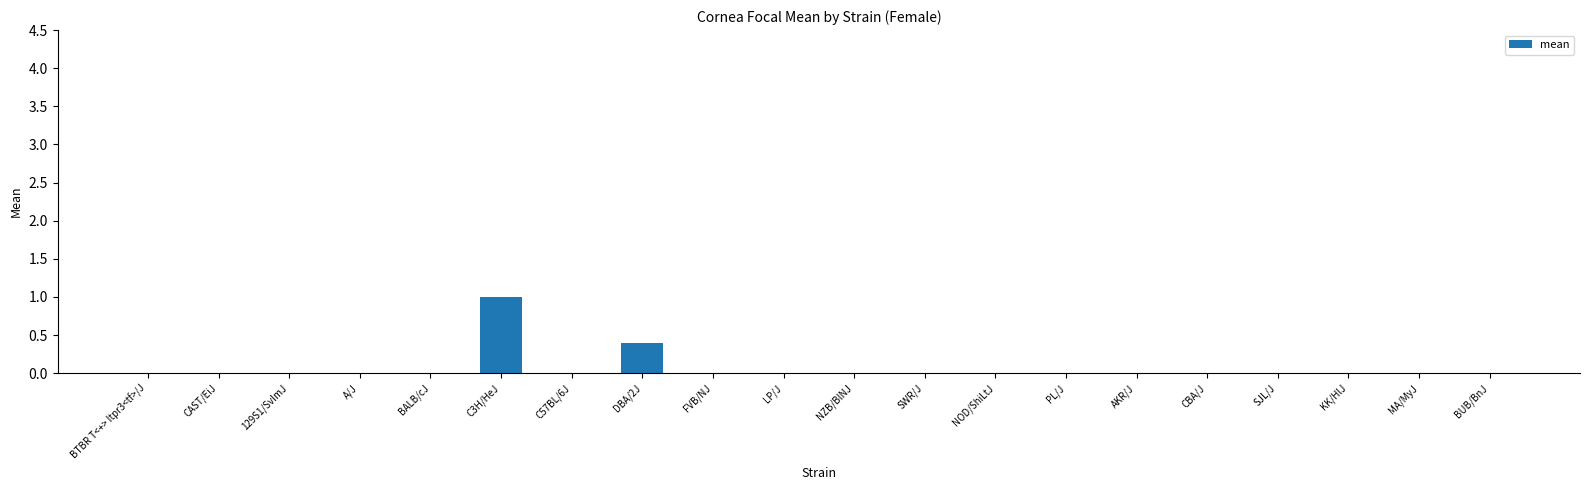

What is the average value?

0.1